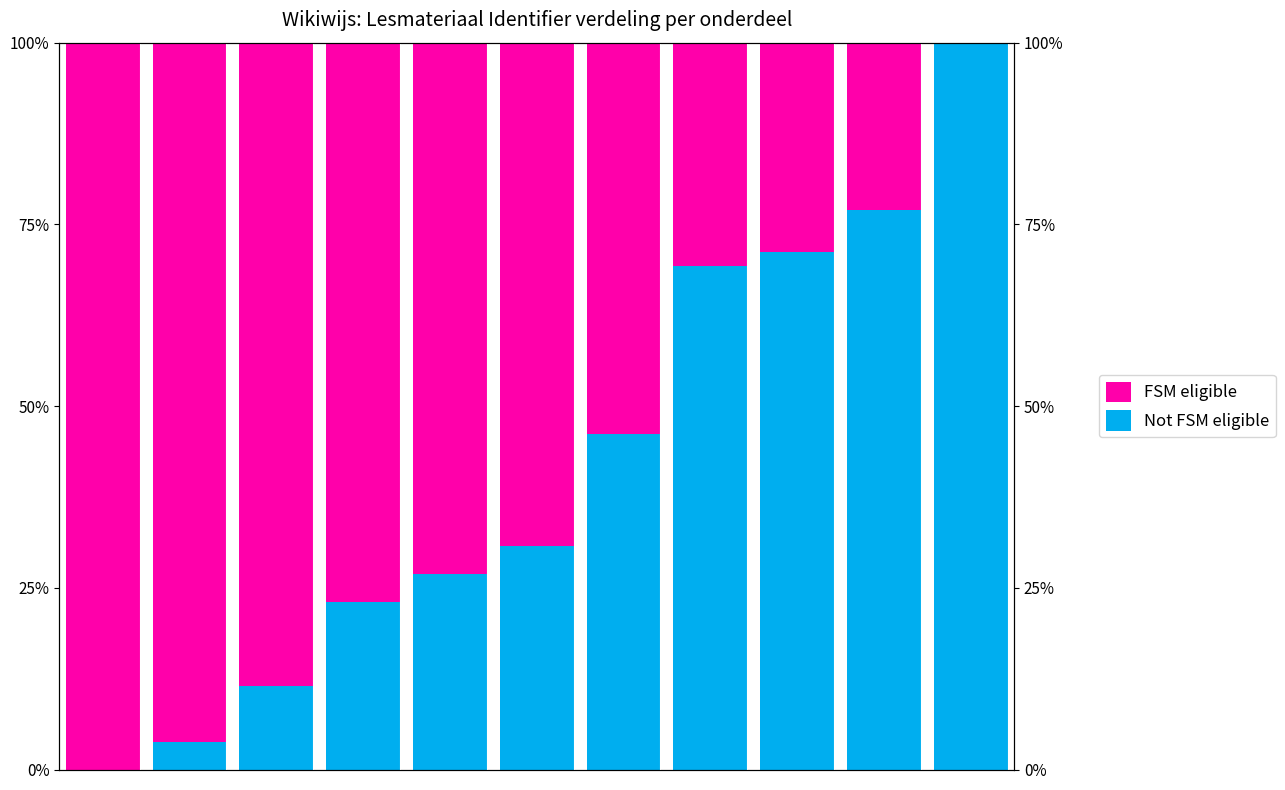

What is the difference between the maximum and minimum values in the Not FSM eligible series?

100.0